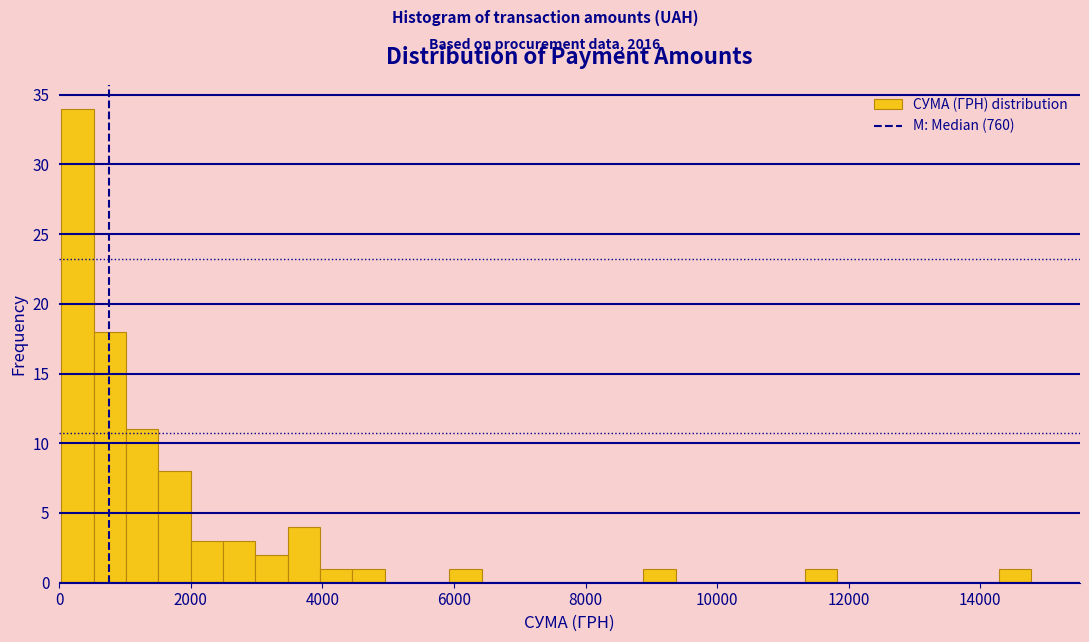

Around what value on the x-axis is the tallest bar? Give the approximate position of its centre, as read against the axis.

200